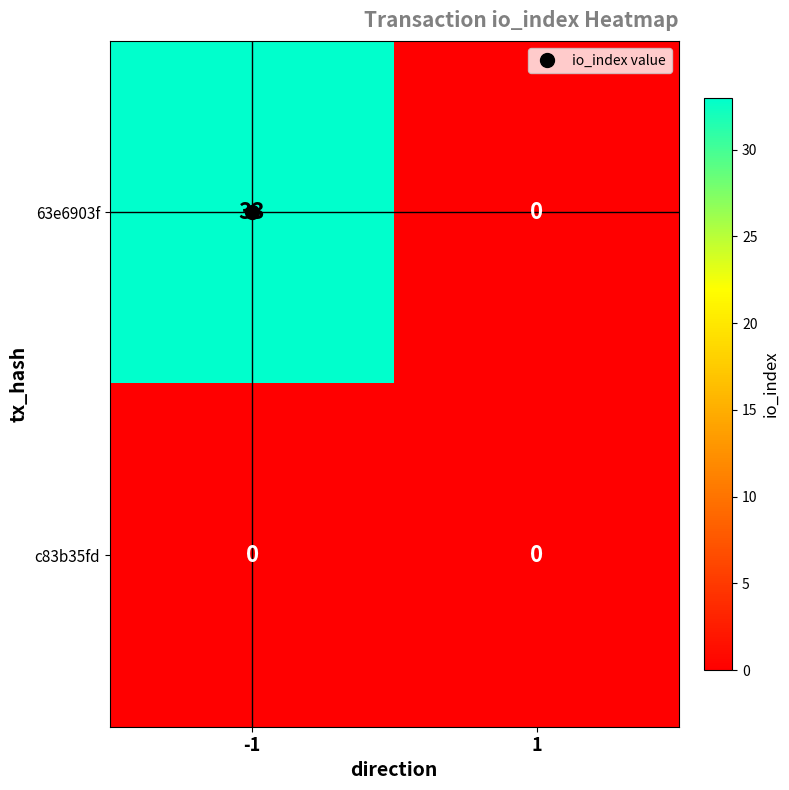

Which series has the largest range (max minus min)?

63e6903f